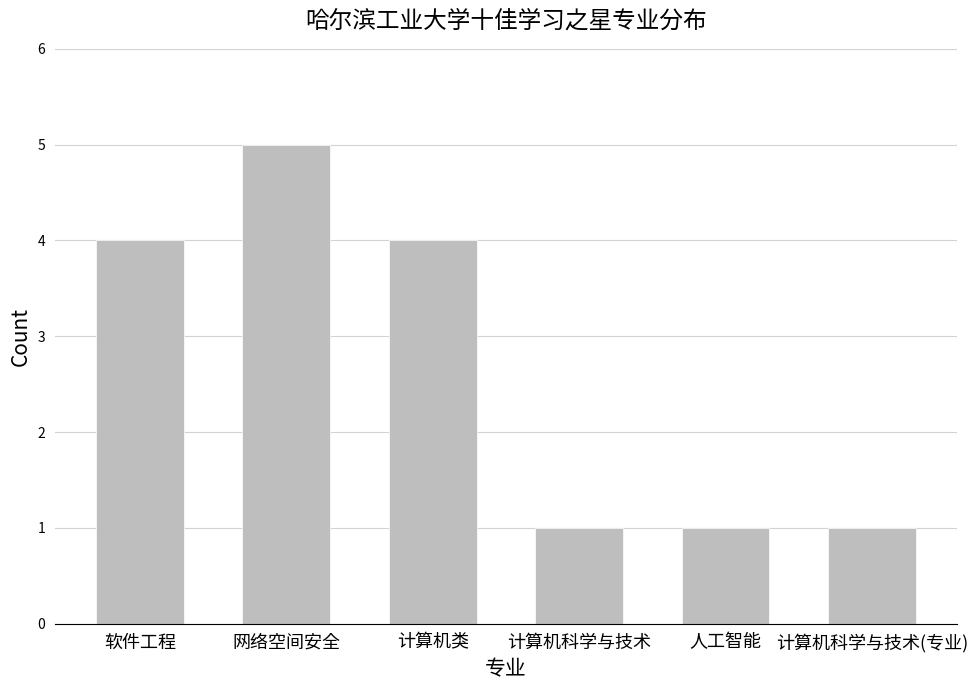

What is the ratio of the value at 网络空间安全 to the value at 计算机科学与技术?

5.0